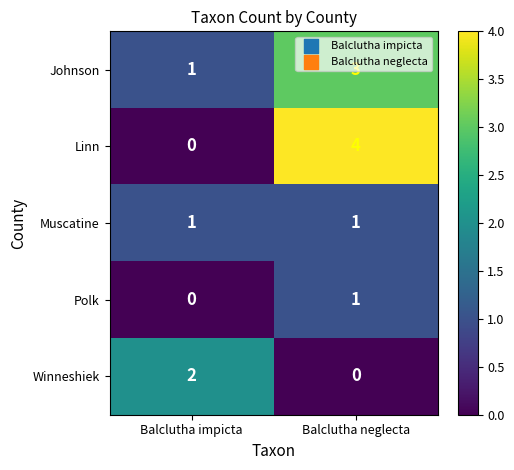

At which category is the sum across all series the highest?

Balclutha neglecta